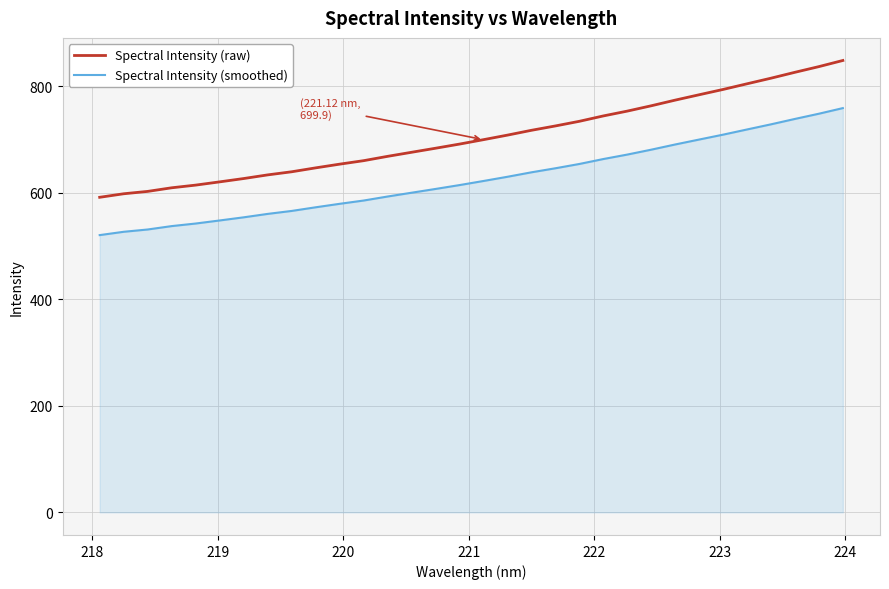

True or false: Spectral Intensity (raw) and Spectral Intensity (smoothed) intersect in this chart.

False